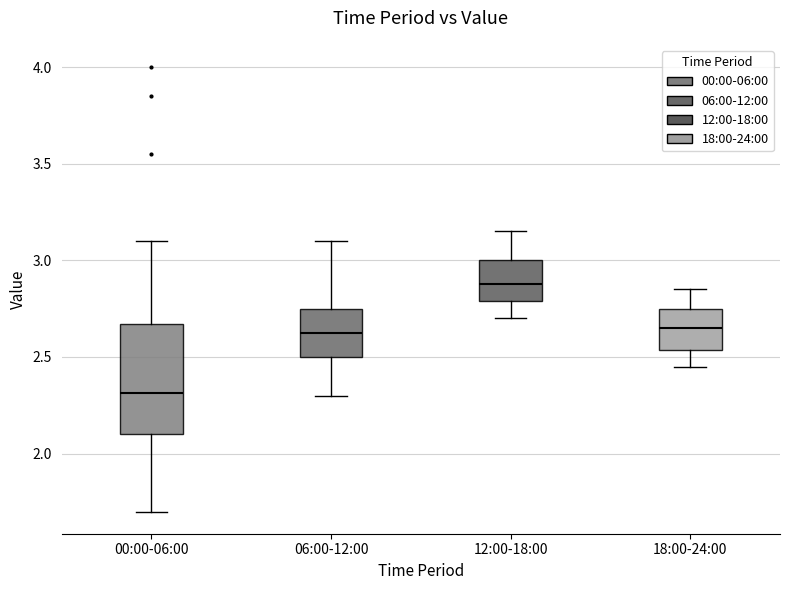

Where is the upper edge of the box for 00:00-06:00 on the y-axis? The values are not printed on the chart, so give them approximately, as read against the axis.

2.65